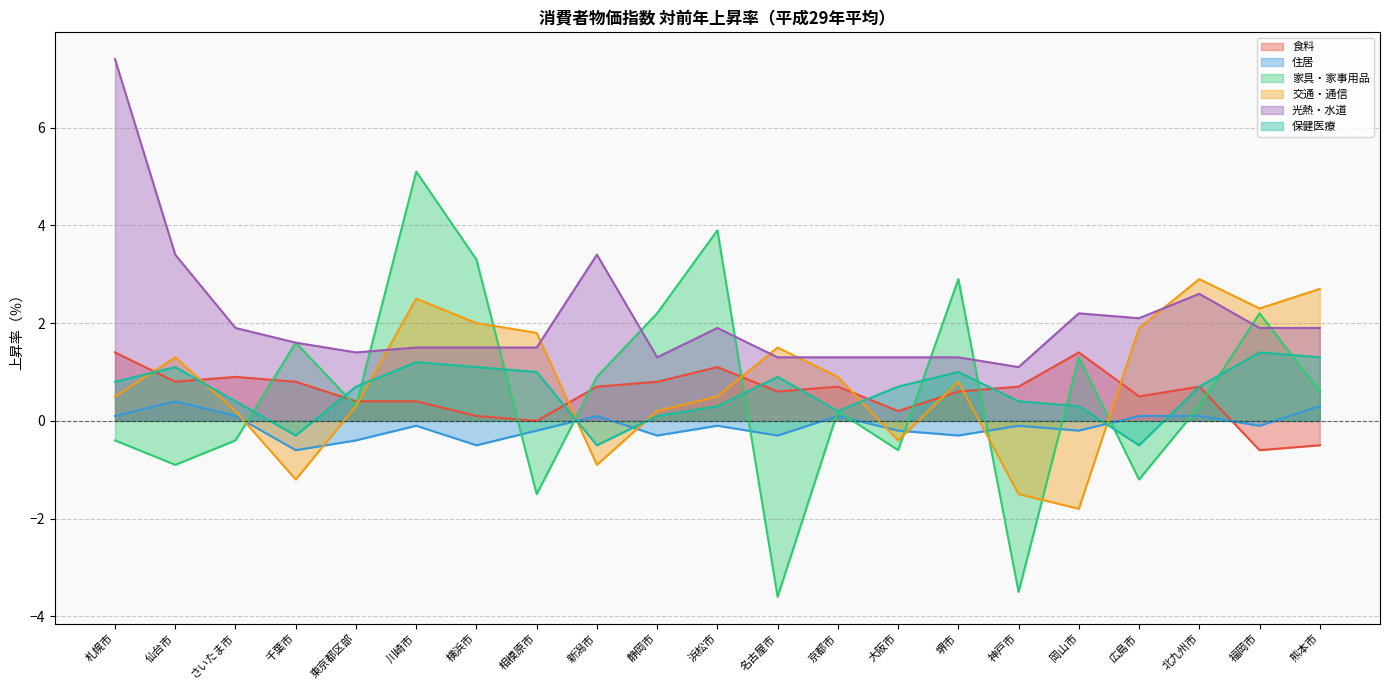

What position from the left is 東京都区部?

5